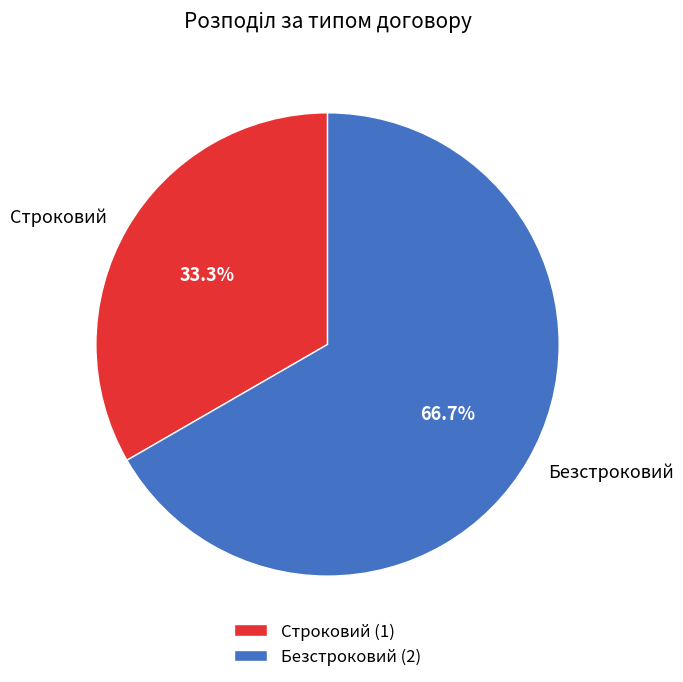

Count the number of slices in the pie.

2